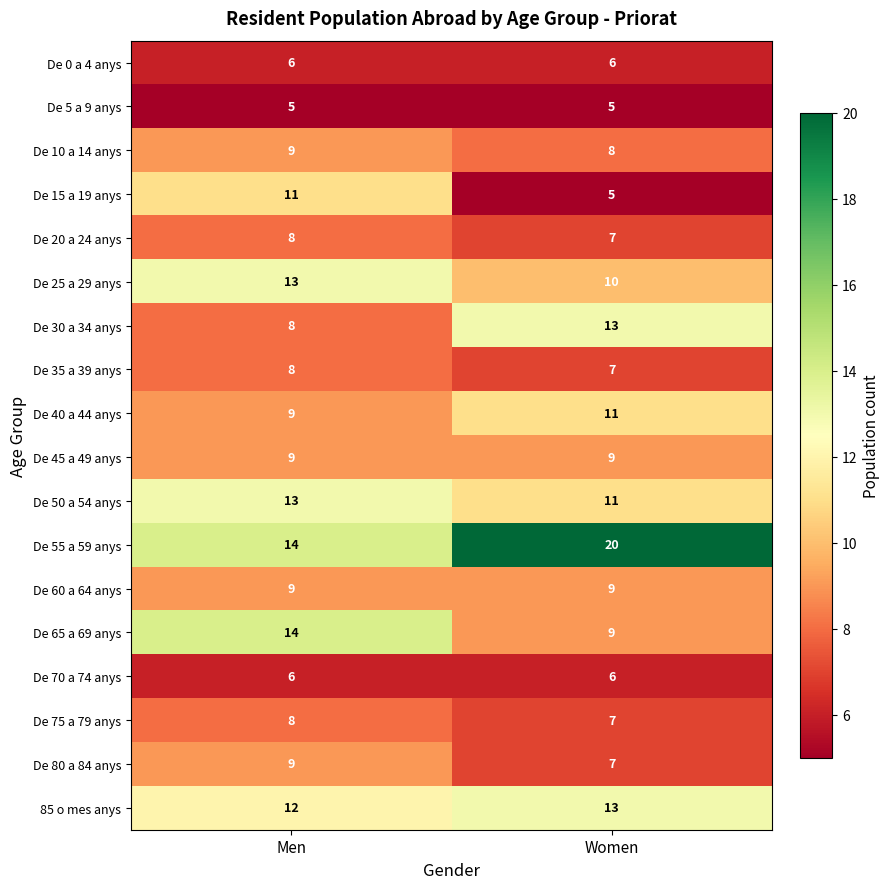

At which category is the sum across all series the highest?

Men